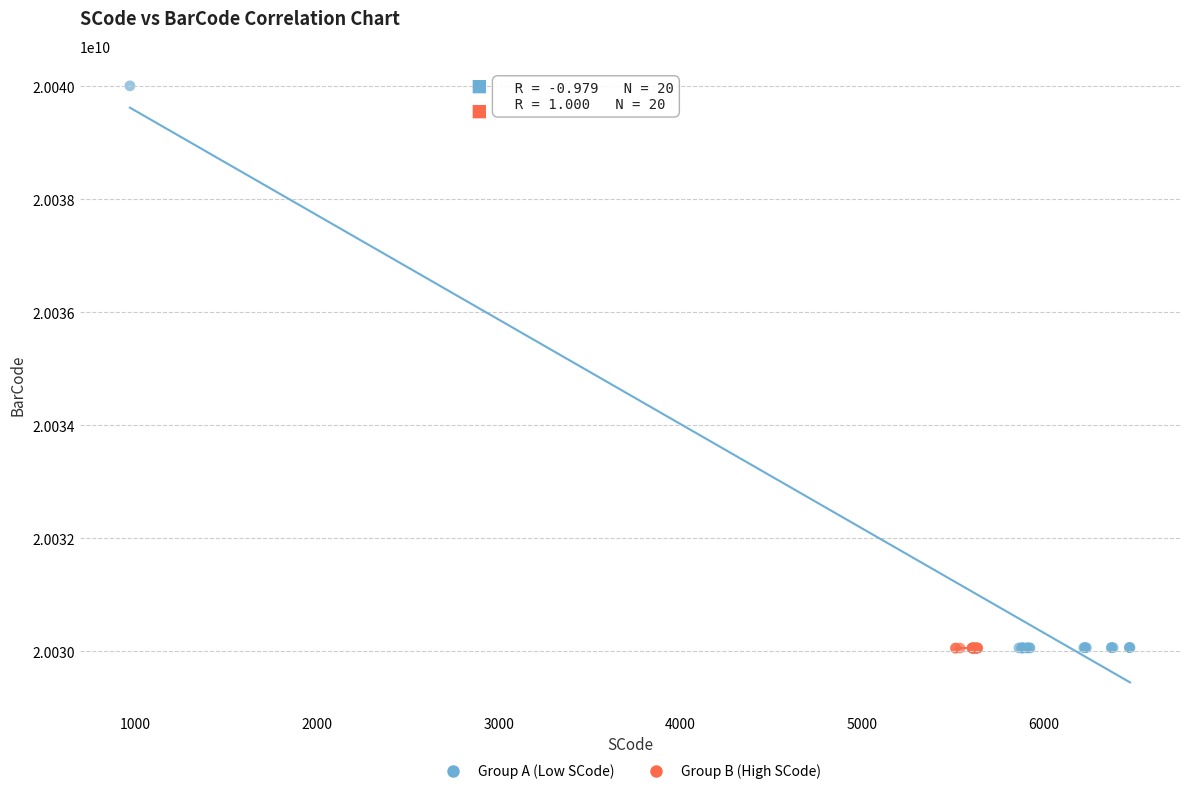

Which series has the widest spread of Y values?

Group A (Low SCode)